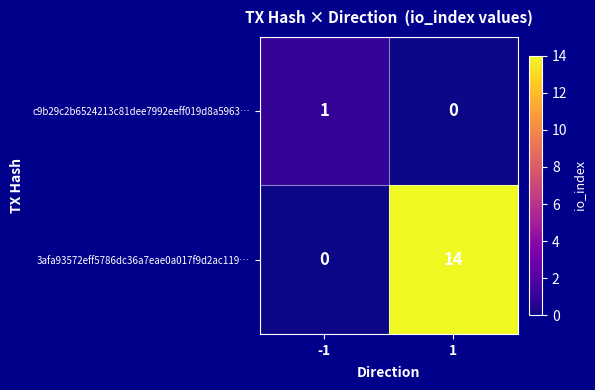

What is the total value across all series at -1?

1